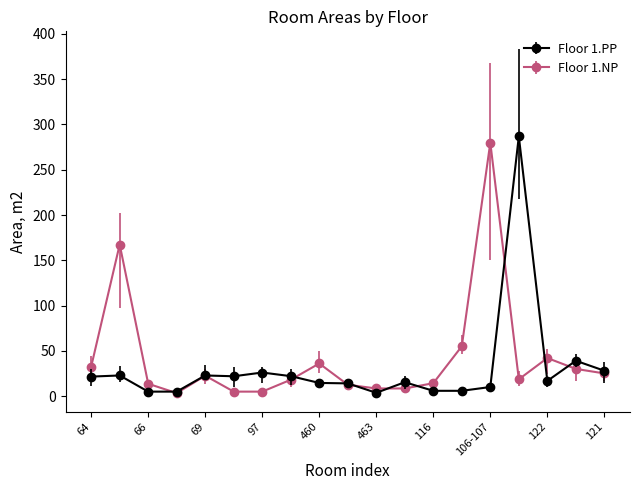

What is the value of the Floor 1.PP point at the 6th from the left?

21.9